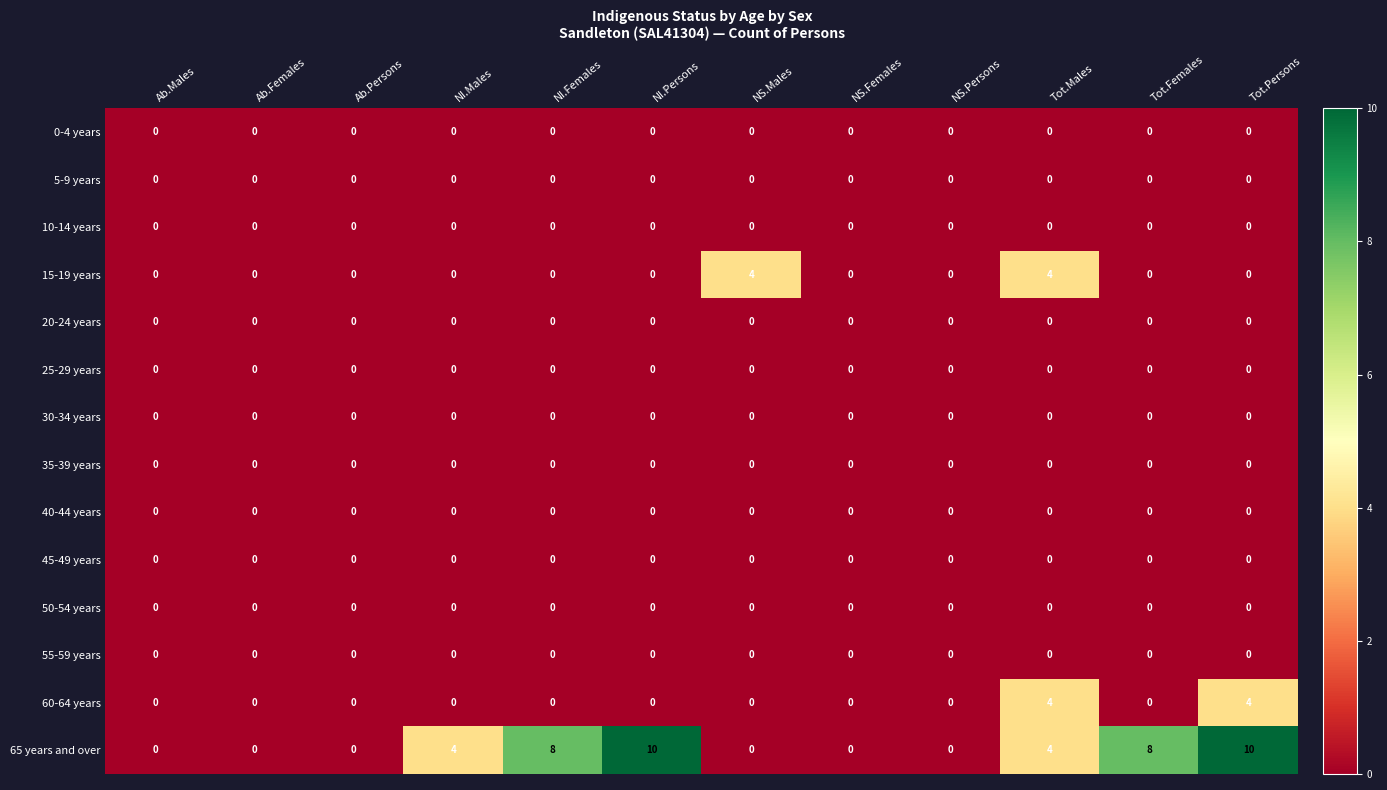

At how many categories does at least one series exceed 3?

7